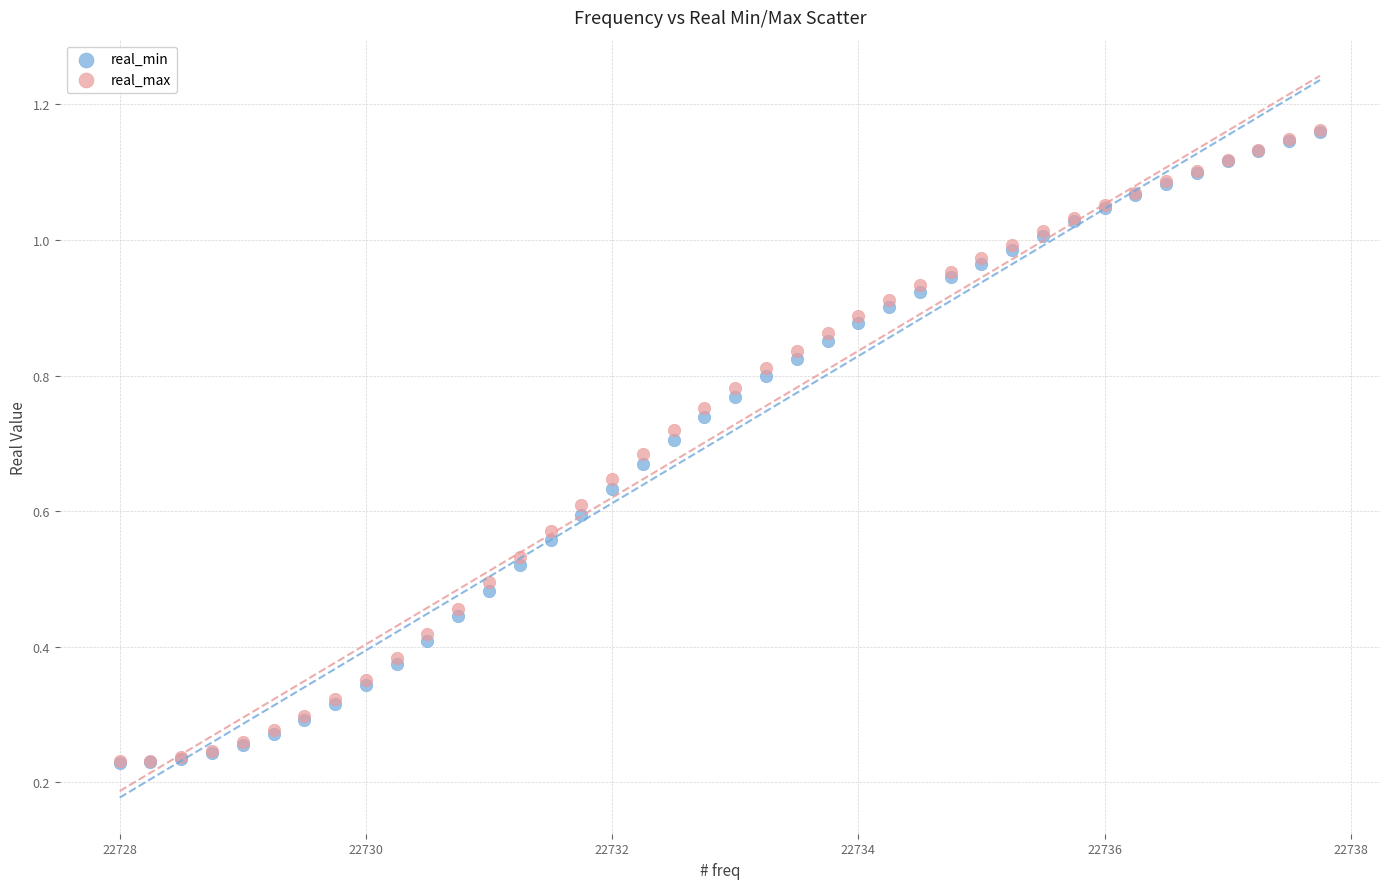

What are all the series names shown in the legend?

real_min, real_max